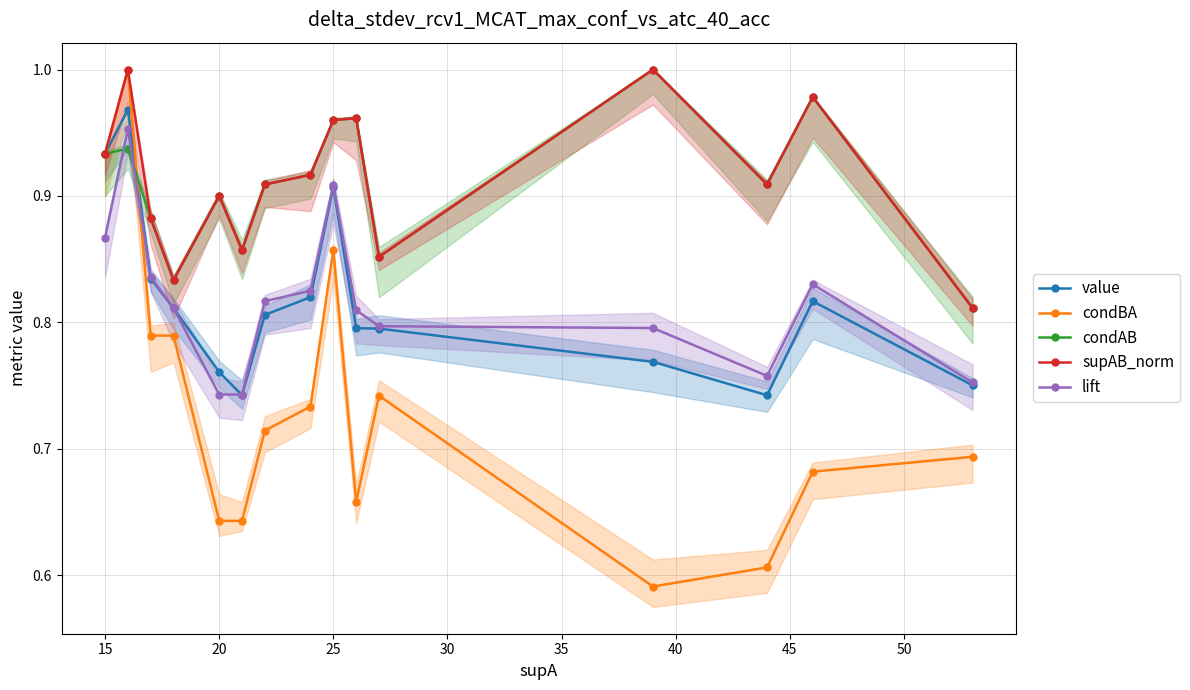

How many times do lift and condAB cross each other?

2